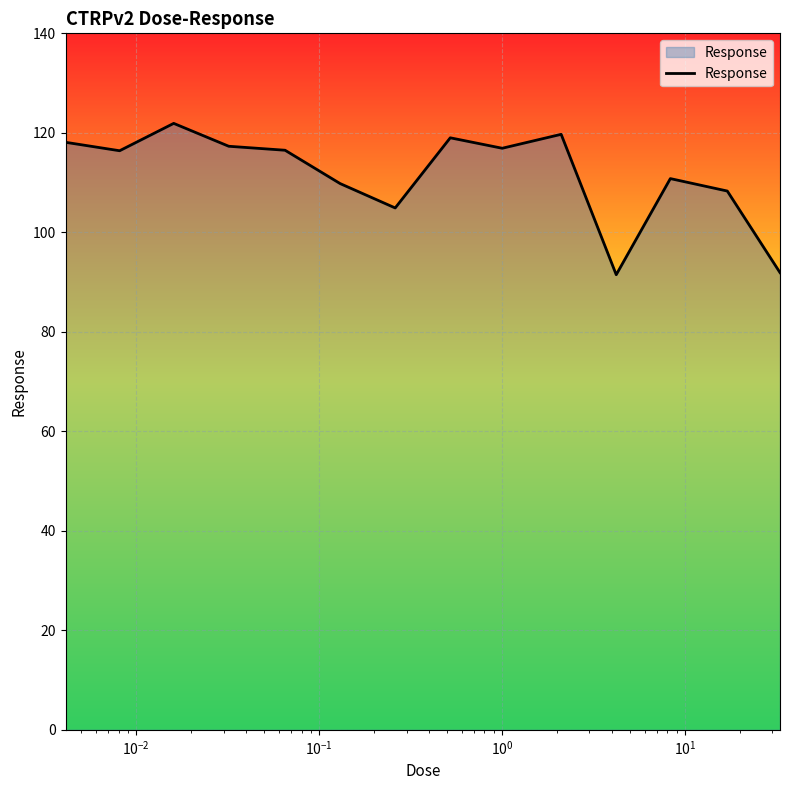

What is the smallest value displayed?

91.5